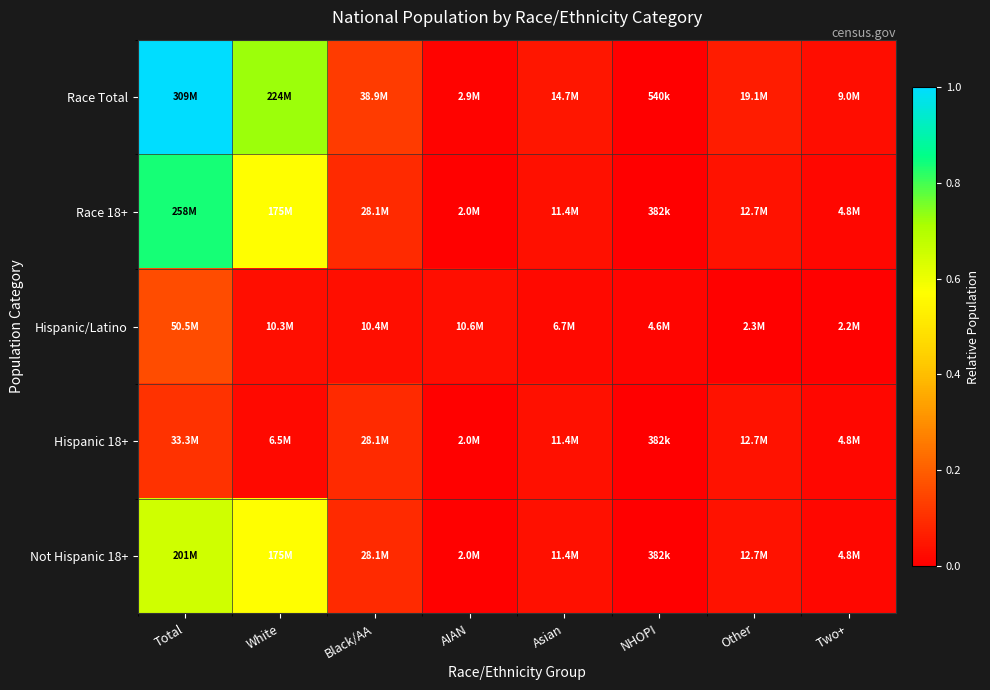

Rank the series at Total from lowest to highest value.

Hispanic 18+, Hispanic/Latino, Not Hispanic 18+, Race 18+, Race Total